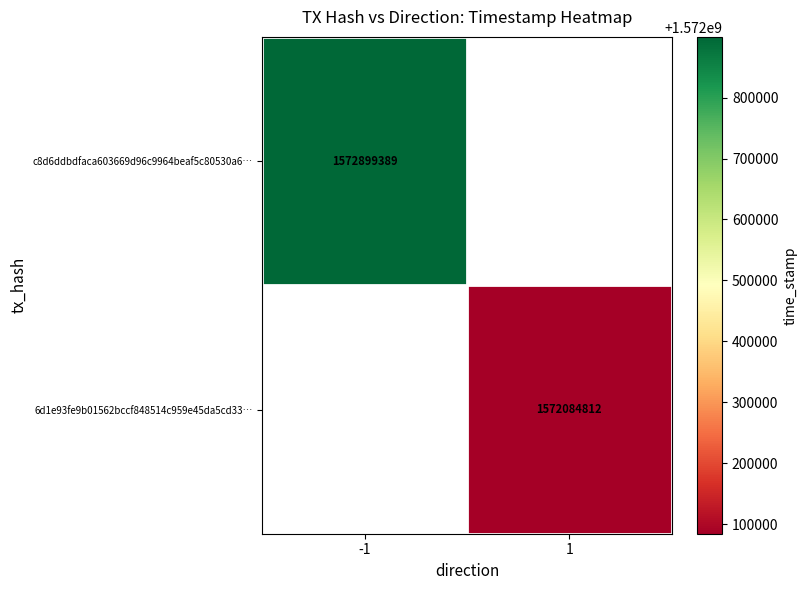

True or false: 6d1e93fe9b01562bccf848514c959e45da5cd33… has a value of 795030498 at 1.

False